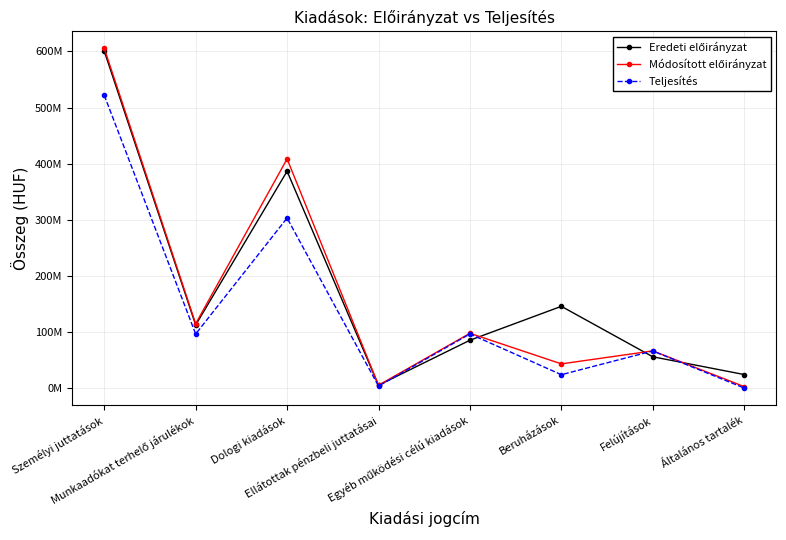

What is the maximum value shown in the chart?

605495916